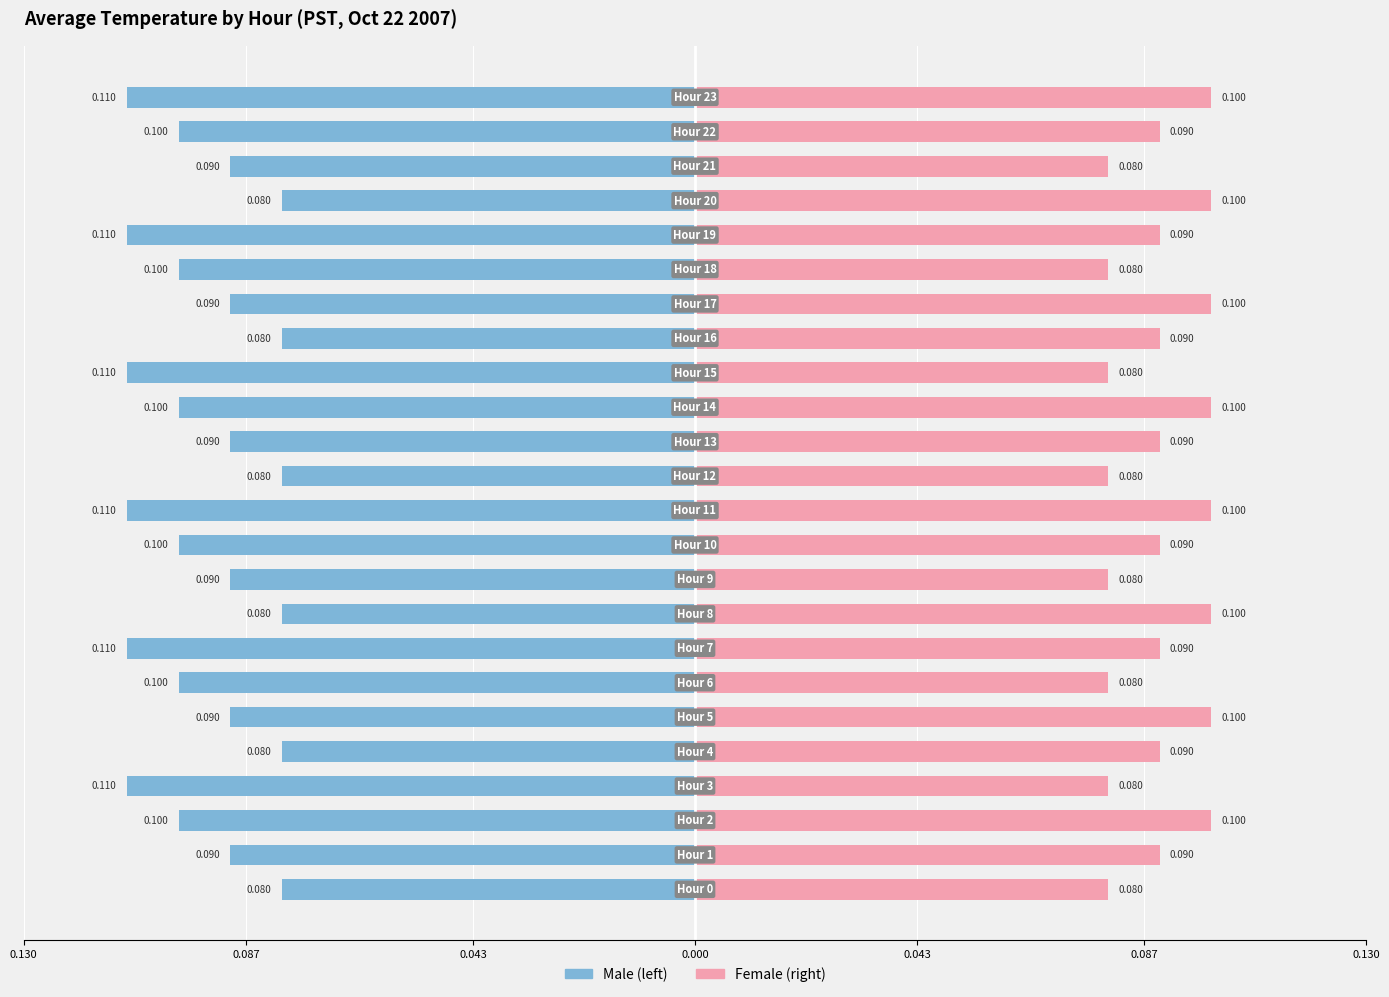

Rank the series at 0.043 from lowest to highest value.

Male, Female